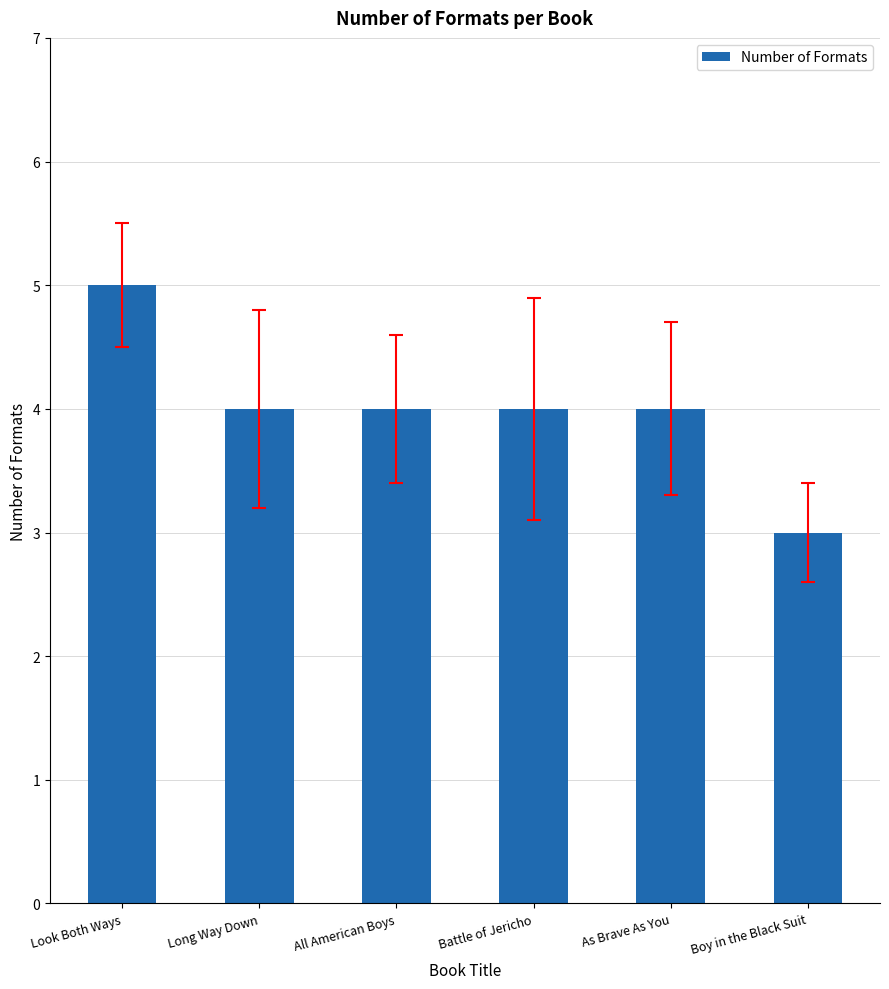

Which has a higher value, Boy in the Black Suit or Battle of Jericho?

Battle of Jericho